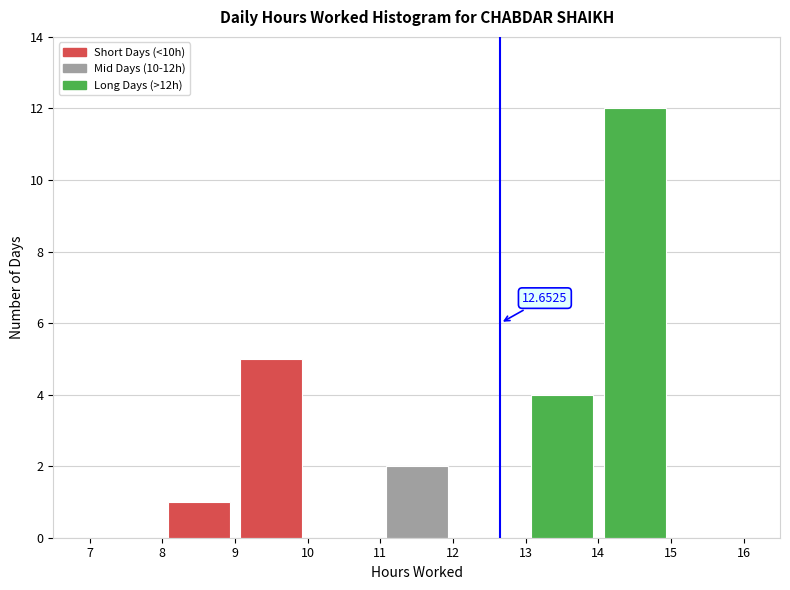

Over which range of the x-axis is the bar tallest?

14 to 15